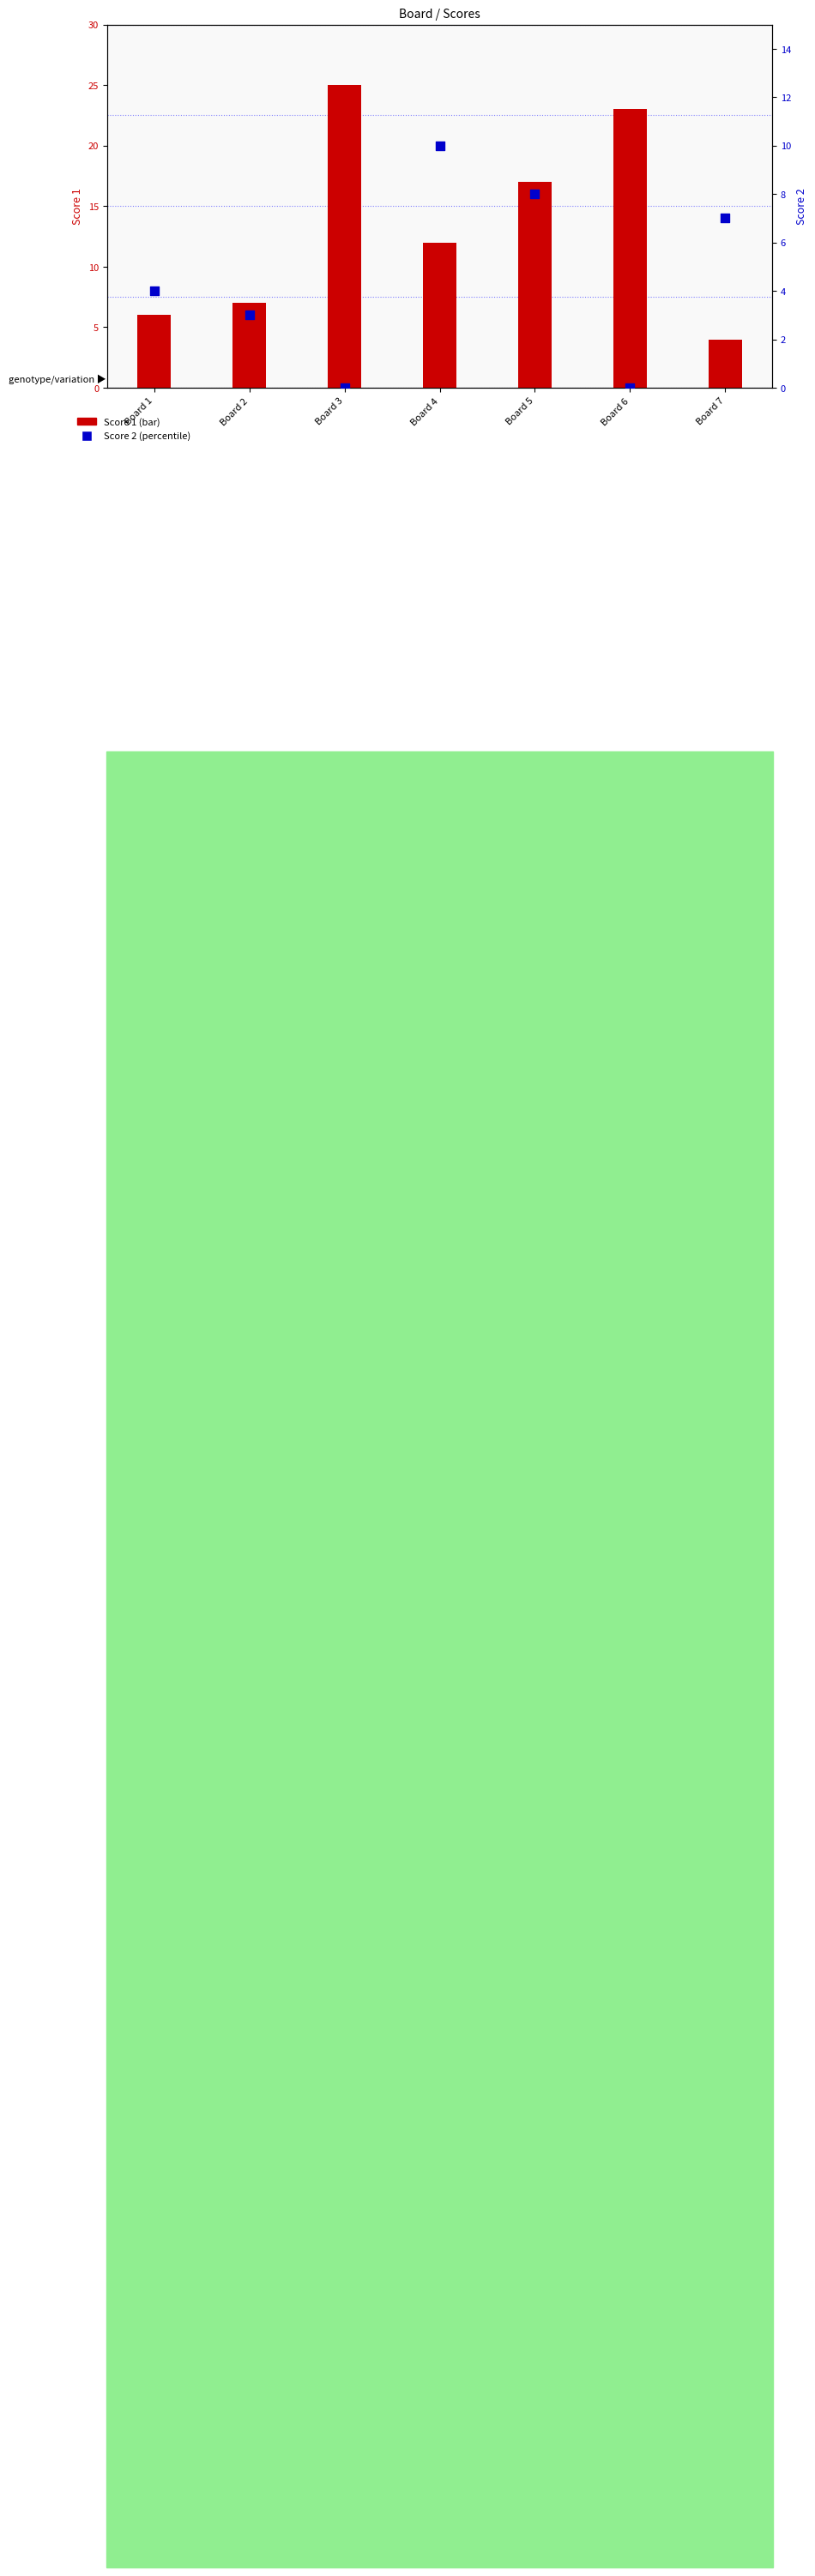

What is the total value across all series at Board 2?

10